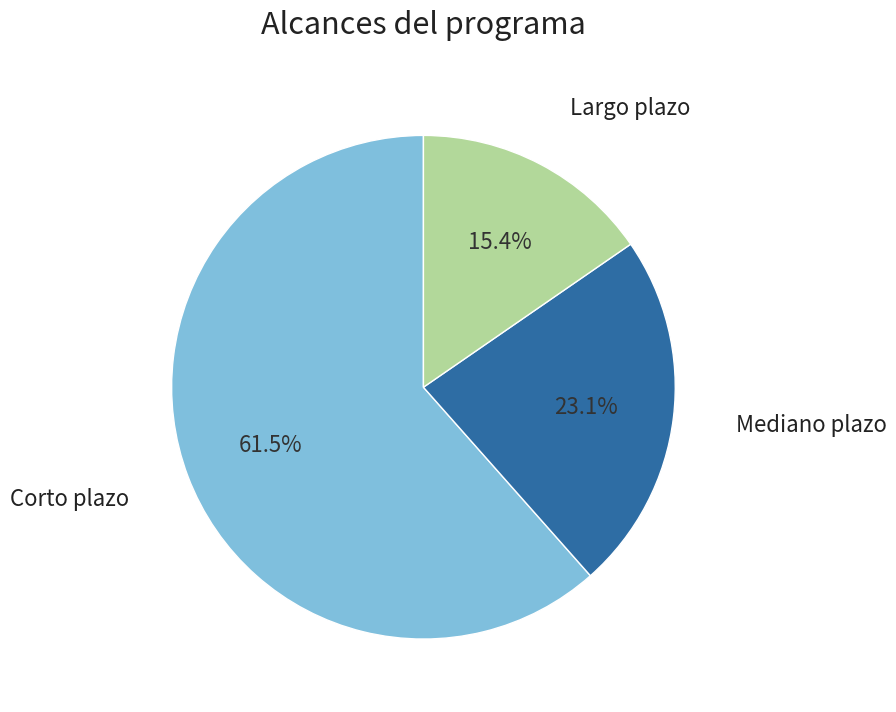

Is there any slice that represents more than half of the pie?

Yes